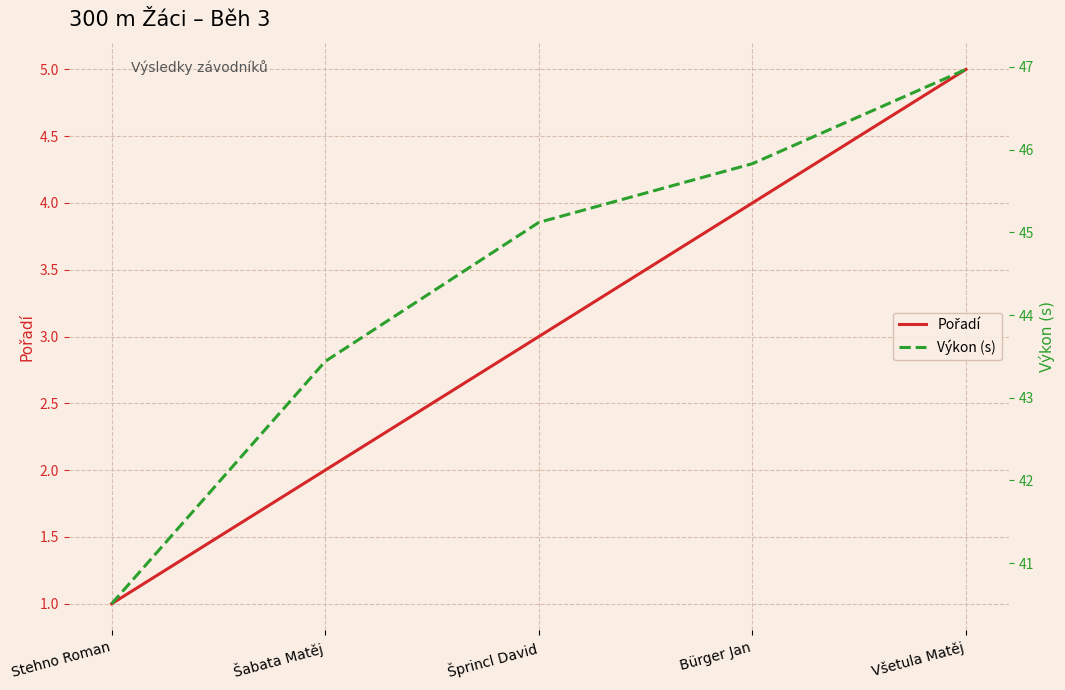

What is the value of the Výkon (s) point at the 4th from the left?

45.8